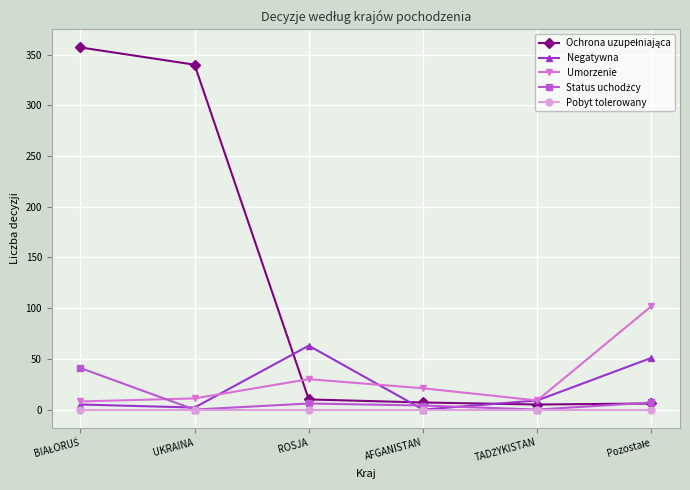

True or false: Umorzenie has more than 1 interior local peaks.

False